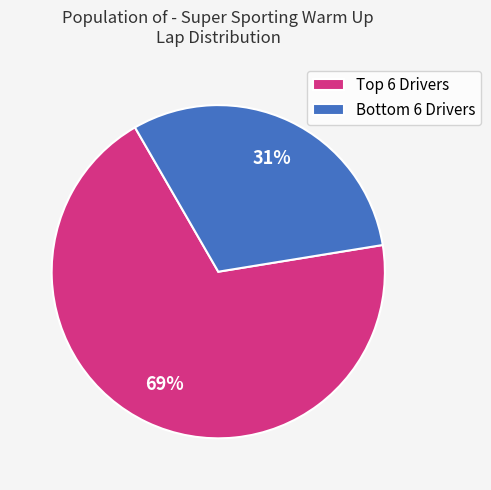

Rank the categories by value from lowest to highest.

Bottom 6 Drivers, Top 6 Drivers